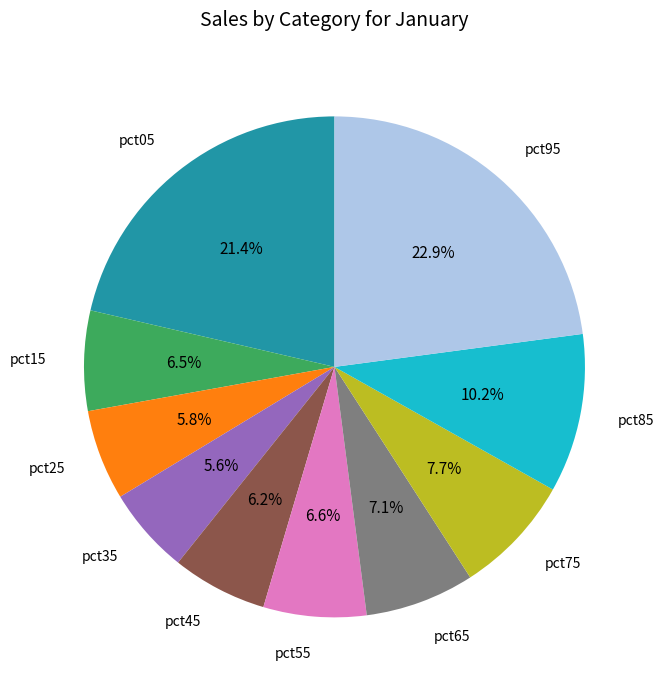

Is there any slice that represents more than half of the pie?

No